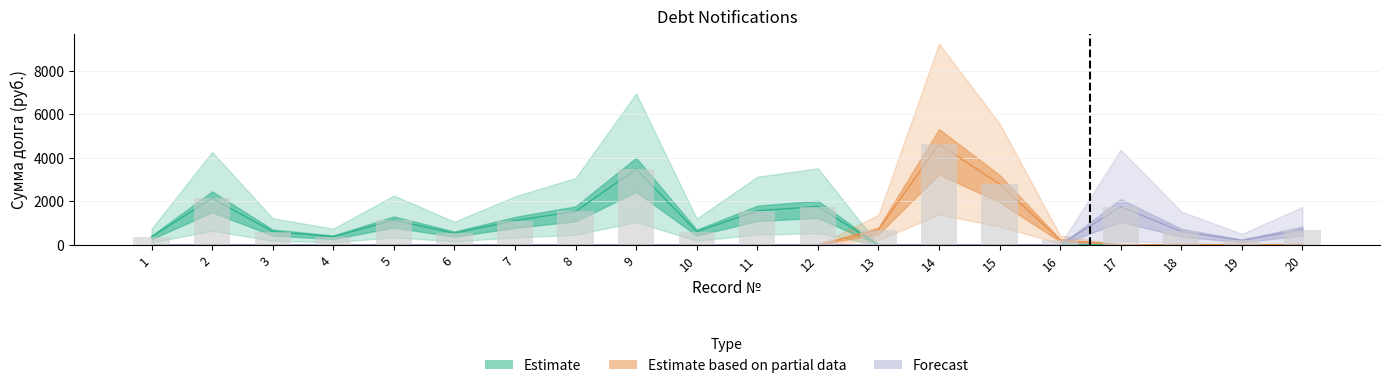

What are all the series names shown in the legend?

Estimate, Estimate based on partial data, Forecast